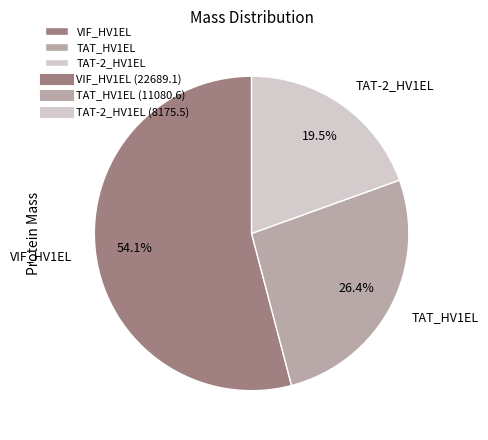

To the nearest percent, what is the combined percentage of TAT-2_HV1EL and TAT_HV1EL?

46%